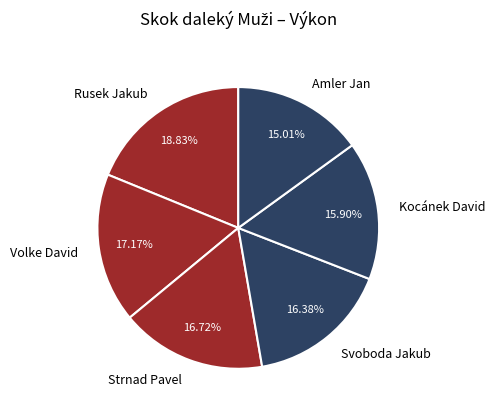

Approximately how many times larger is the value at Strnad Pavel compared to Rusek Jakub?

0.9